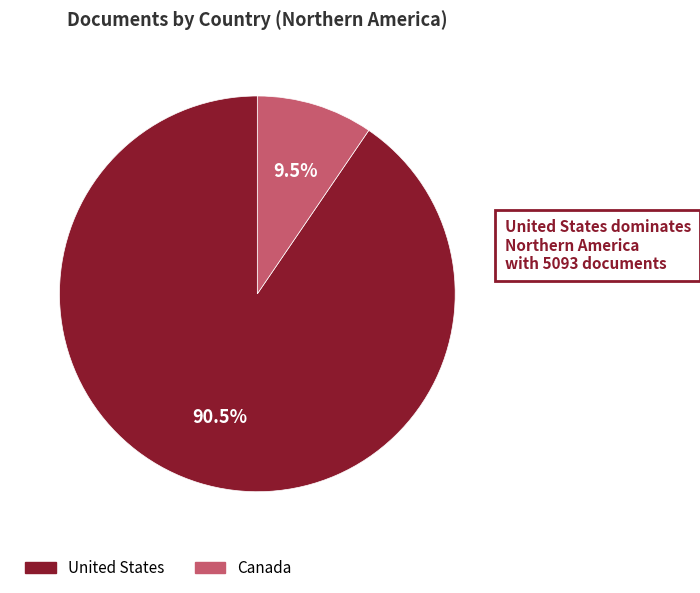

How many slices are in this pie chart?

2